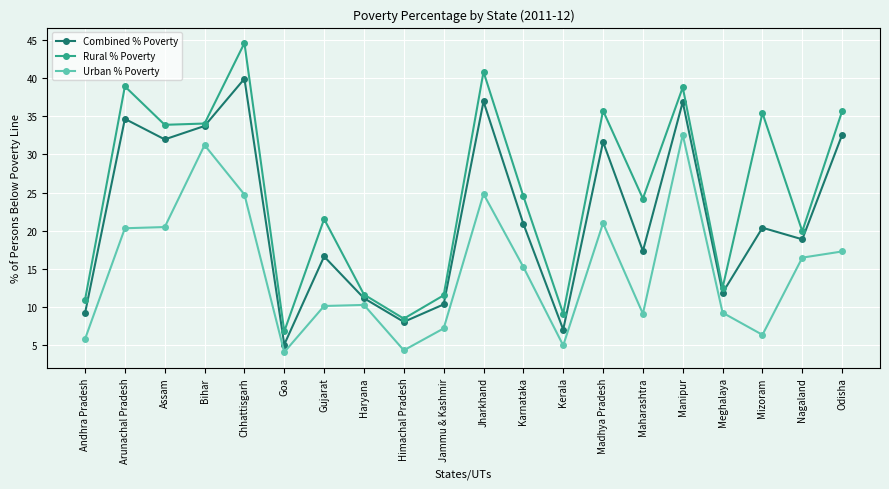

Rank the series by their average value, from lowest to highest.

Urban % Poverty, Combined % Poverty, Rural % Poverty